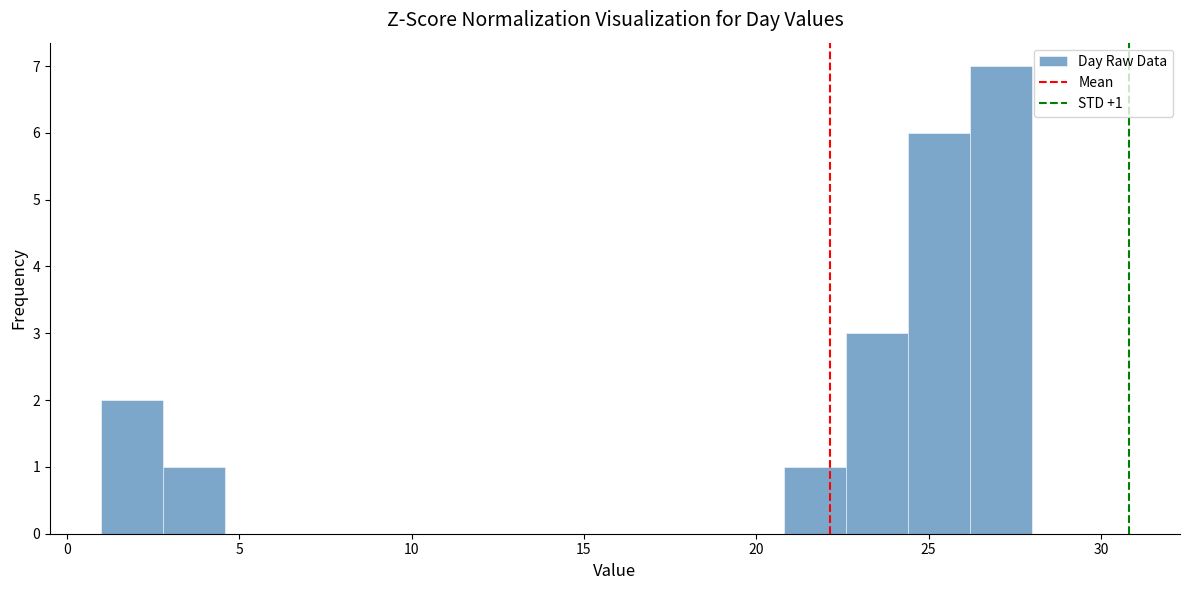

Read against the x-axis, roughly where is the centre of the tallest bar?

27.0